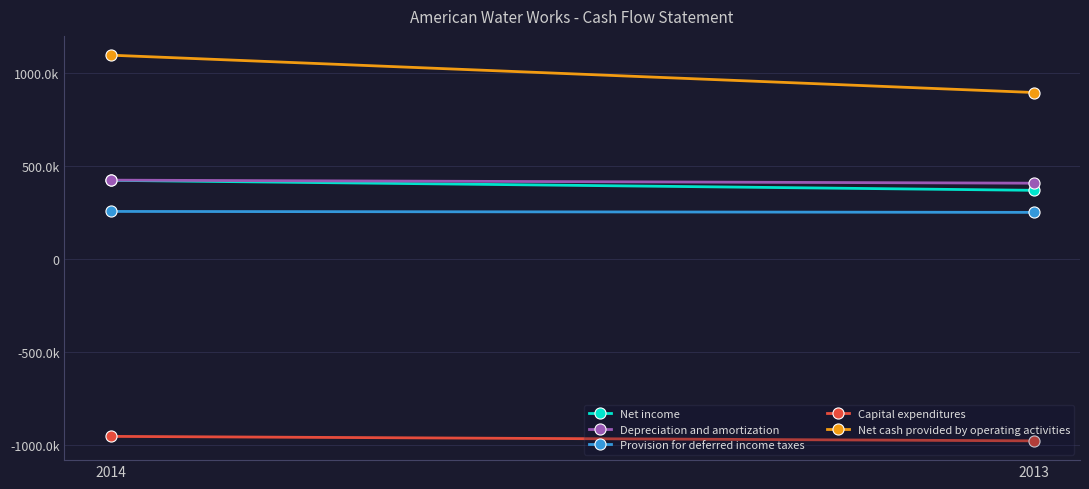

Is the value of Net cash provided by operating activities at 2013 greater than the value of Depreciation and amortization at 2014?

Yes